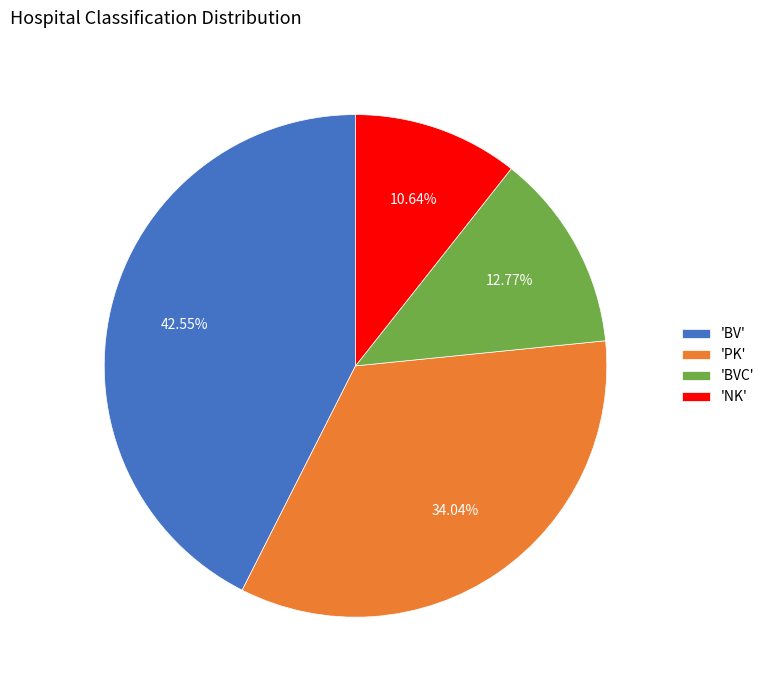

Which category has the biggest portion of the pie?

'BV'